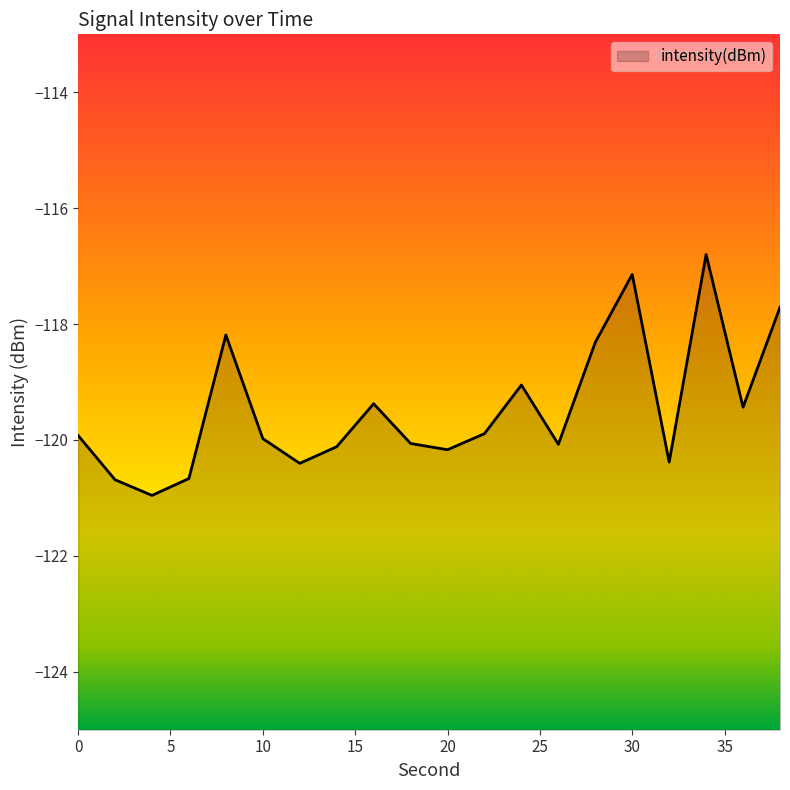

How many interior local valleys (lower than both neighbors) does the data have?

6